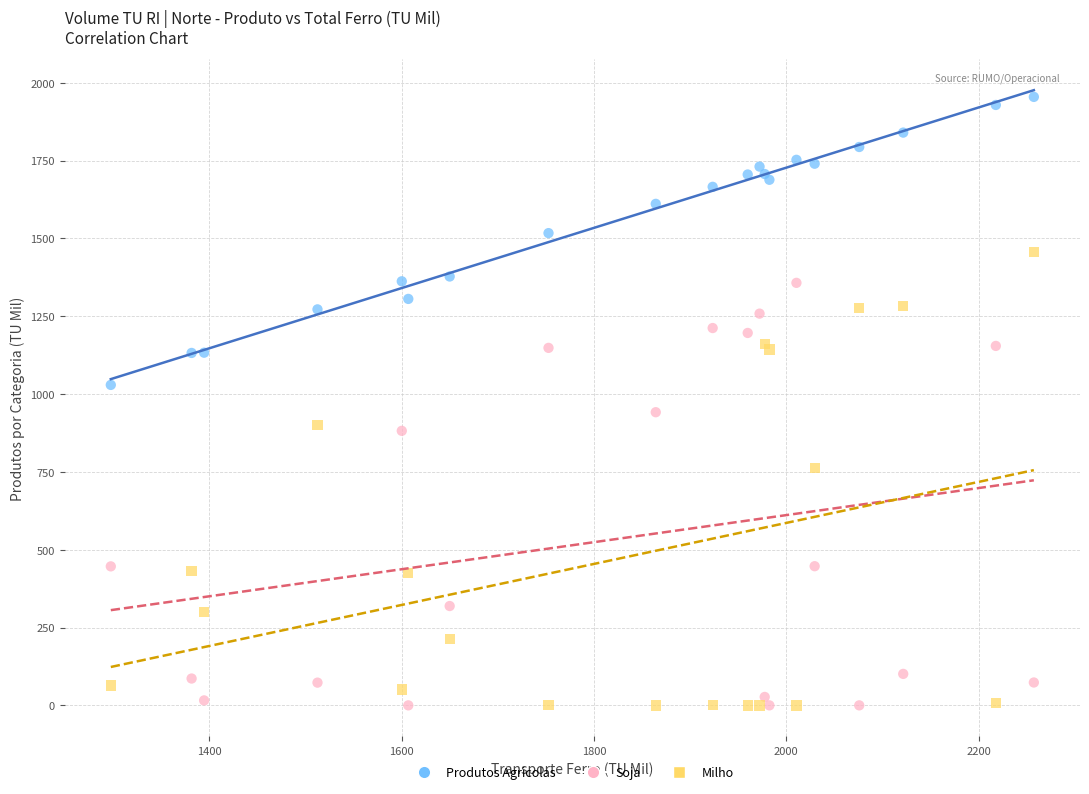

In the Milho series, what Y value is closest to 727?

761.6